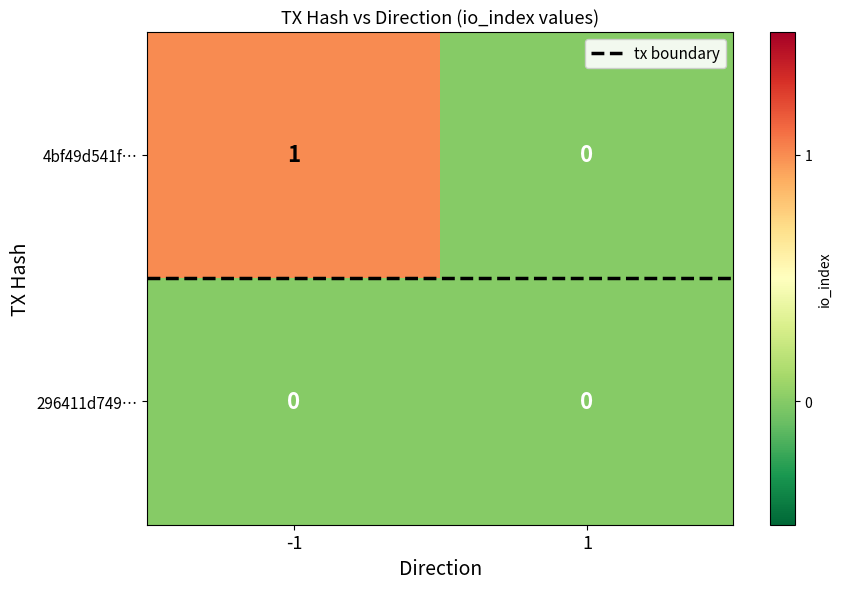

Reading left to right, what are all the values shown in this chart?

4bf49d541f…: -1=1	1=0
296411d749…: -1=0	1=0